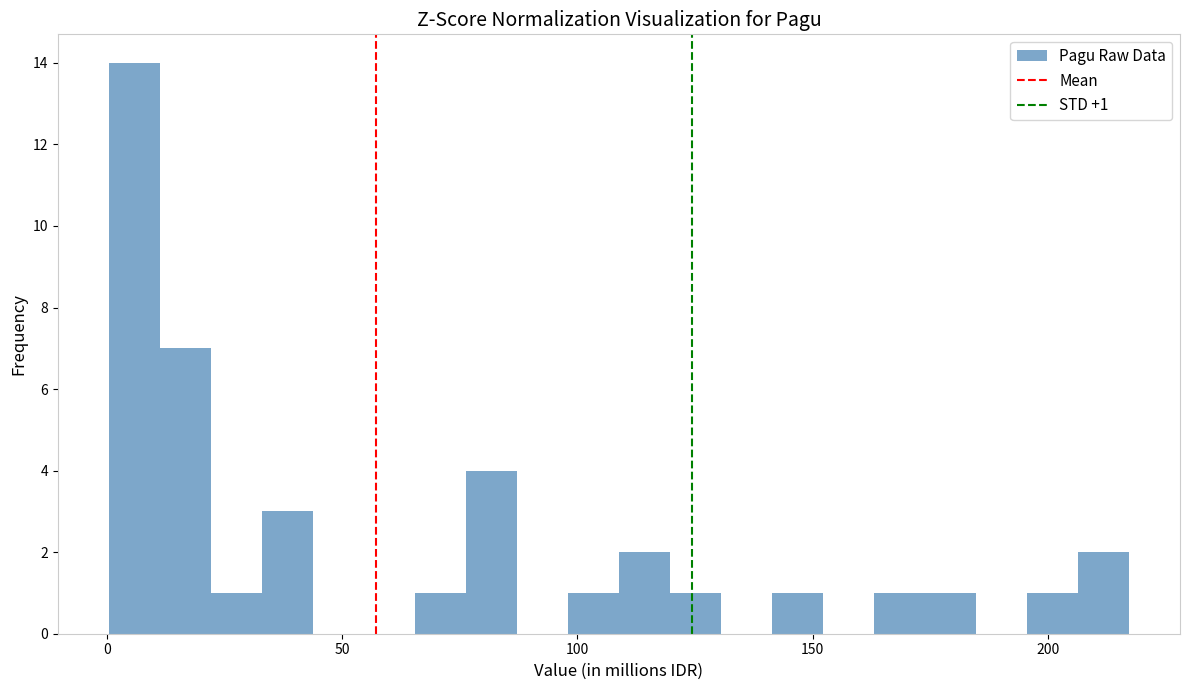

Read against the x-axis, roughly where is the centre of the tallest bar?

5